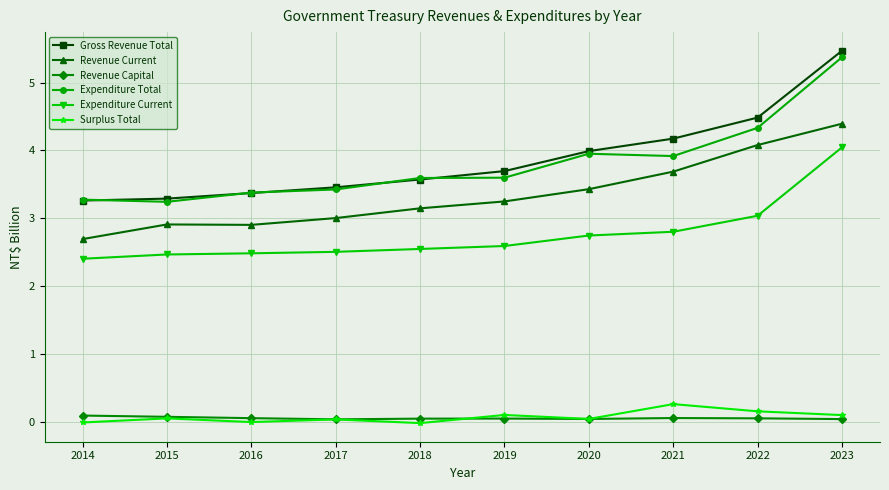

True or false: Expenditure Current and Gross Revenue Total intersect in this chart.

False